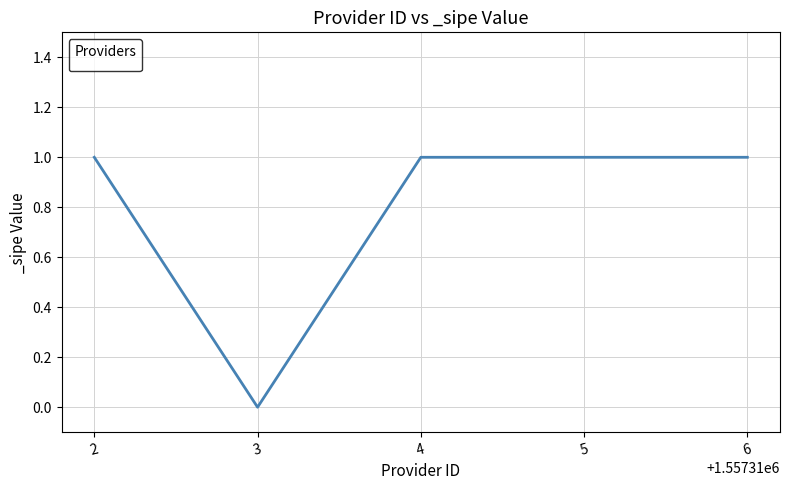

True or false: the data shows 2 at 4.

False